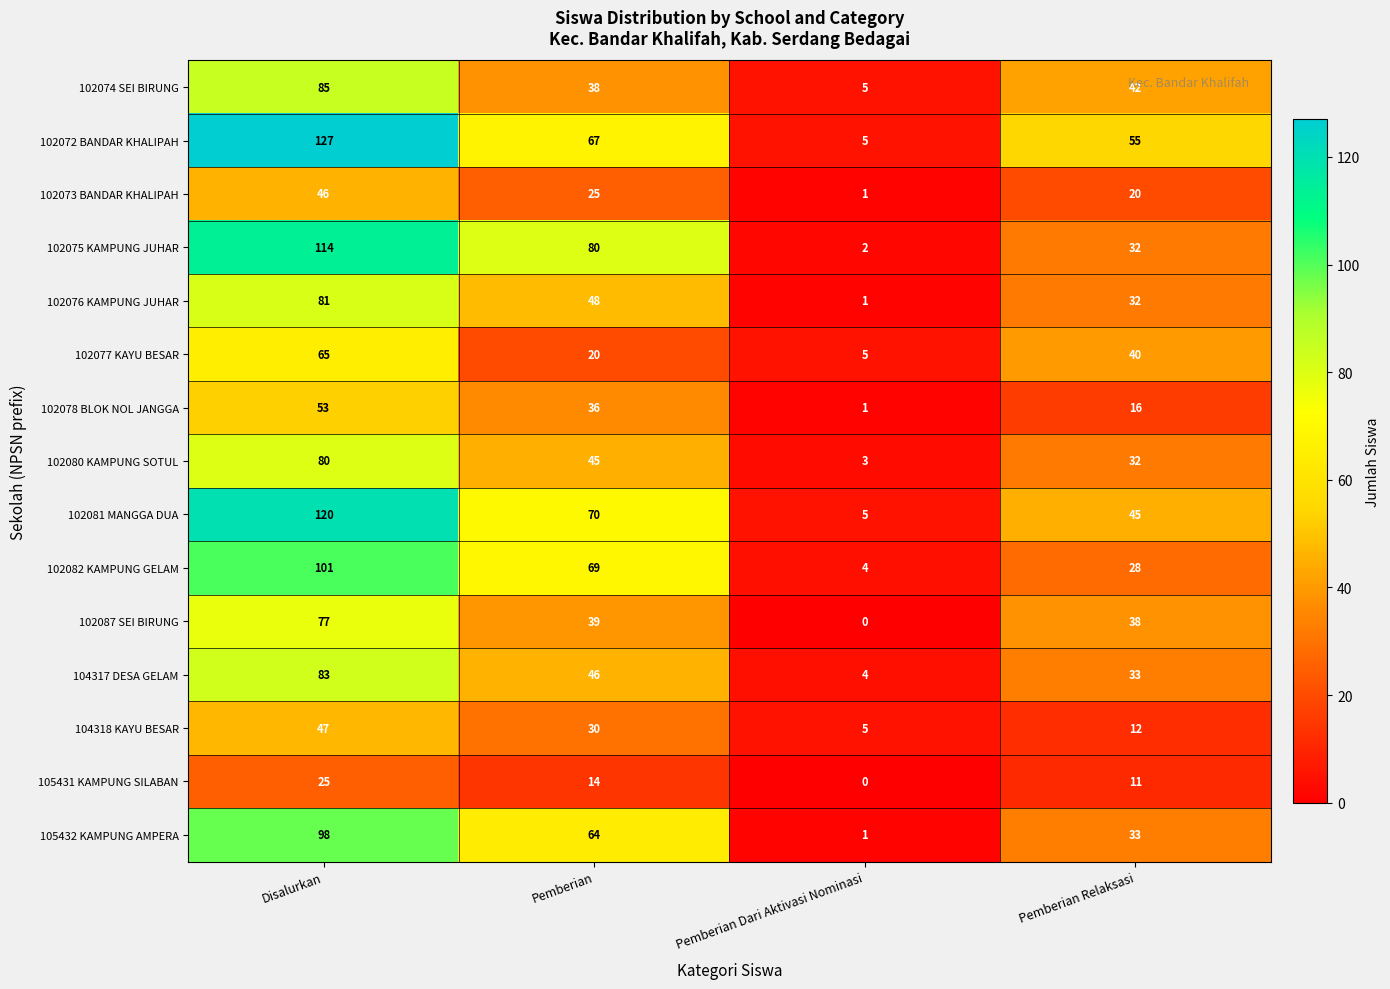

Which series has the largest total across all categories?

102072 BANDAR KHALIPAH